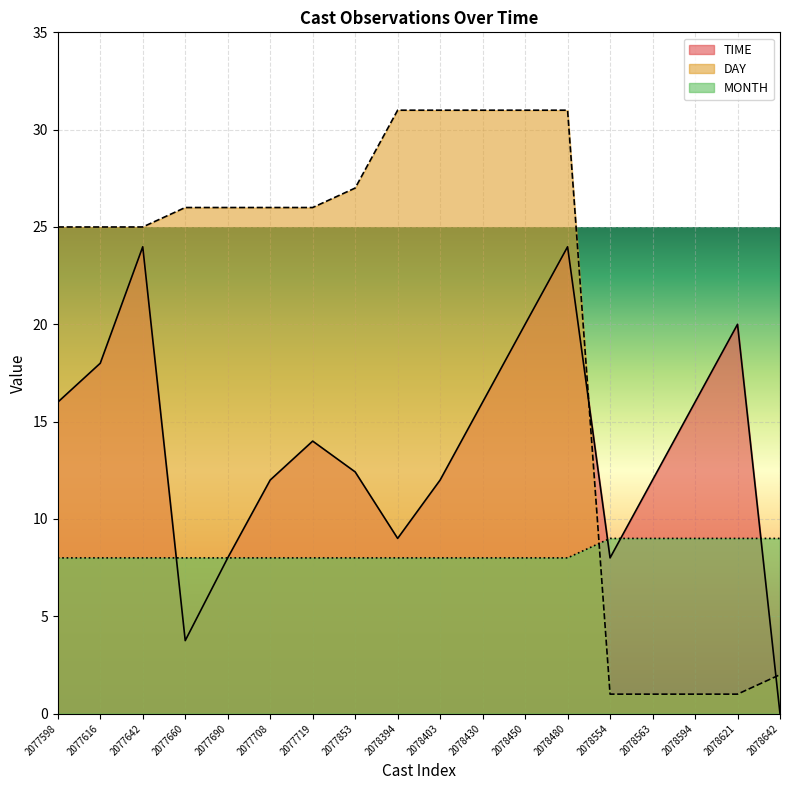

How many data points does each series have?

18